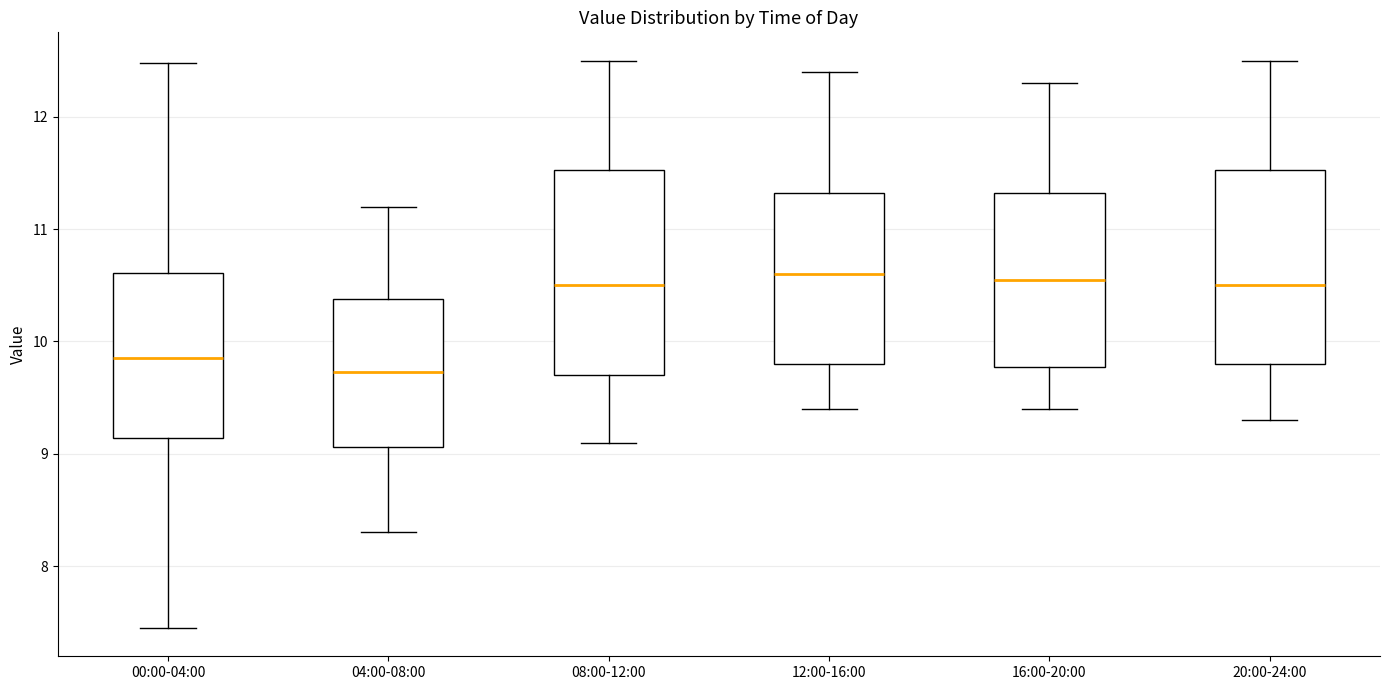

Which box is the tallest, from its lower edge to its upper edge?

08:00-12:00